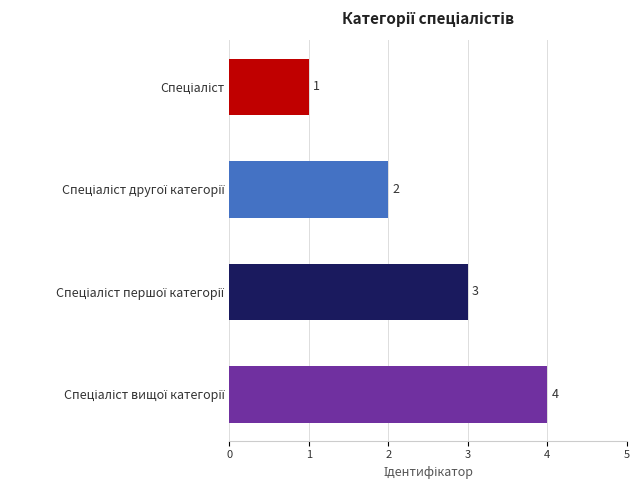

What is the greatest value displayed?

4